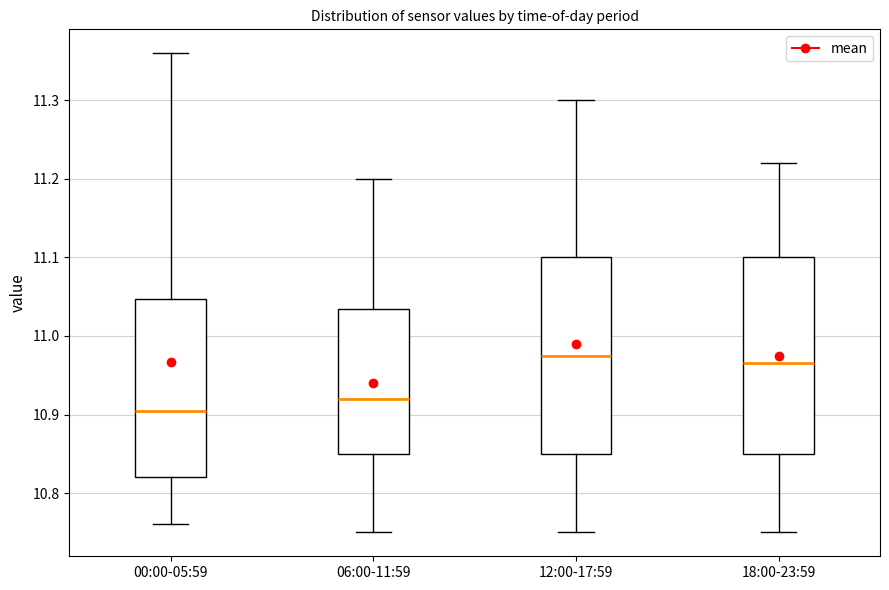

Where does the upper whisker of the box for 00:00-05:59 end on the y-axis? The values are not printed on the chart, so give them approximately, as read against the axis.

11.36